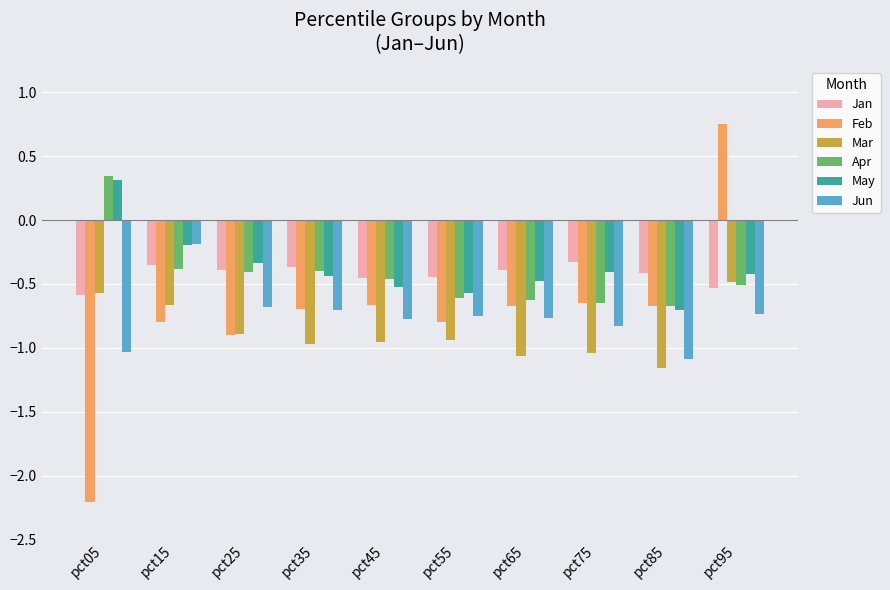

The Jun series shows -1.1 at pct85. True or false?

True